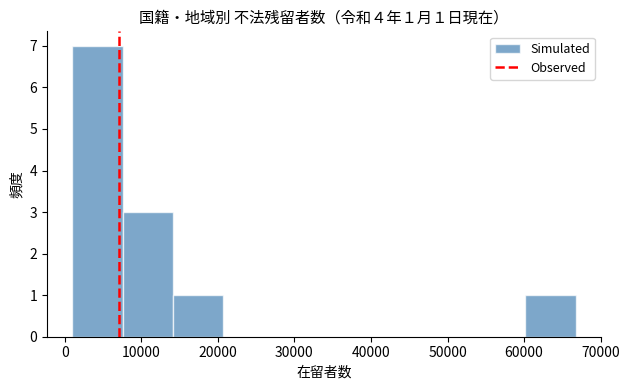

Which range on the x-axis has the tallest bar?

1000 to 8000